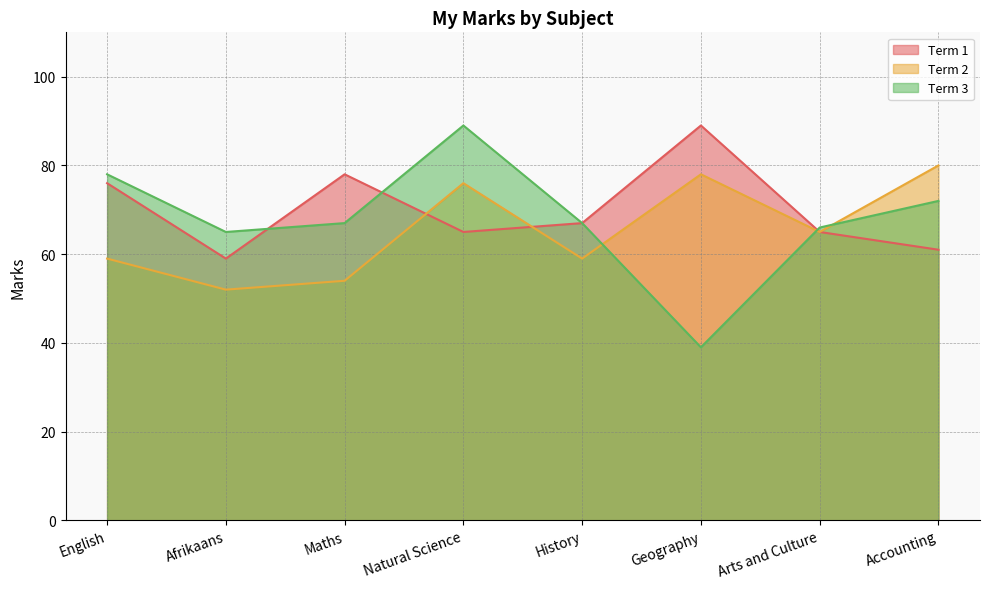

How many data points in Term 1 are above 67?

3